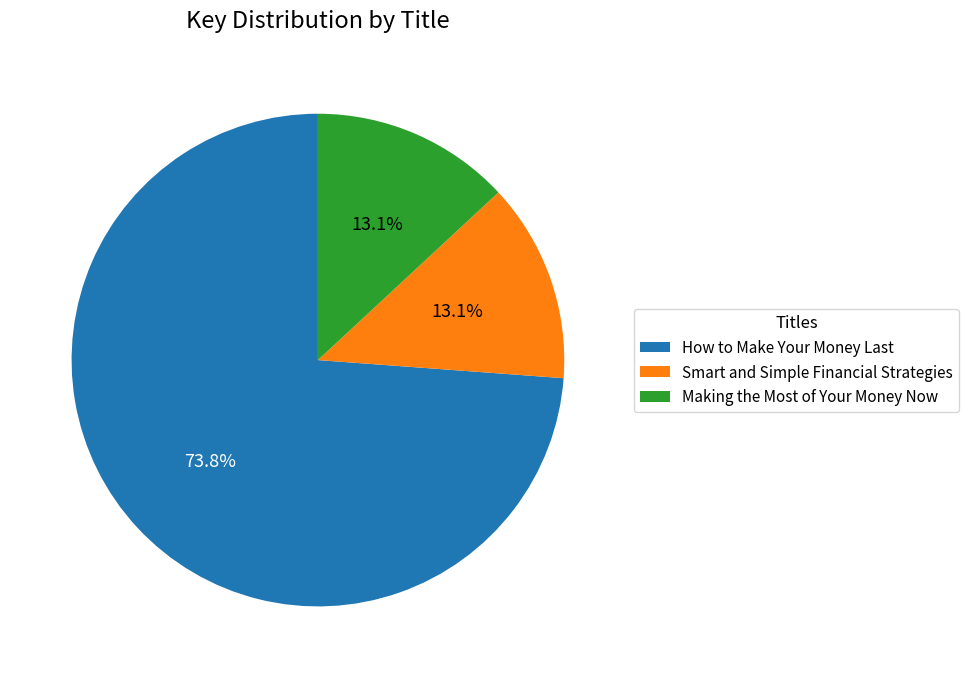

True or false: Smart and Simple Financial Strategies accounts for 13% of the total.

True